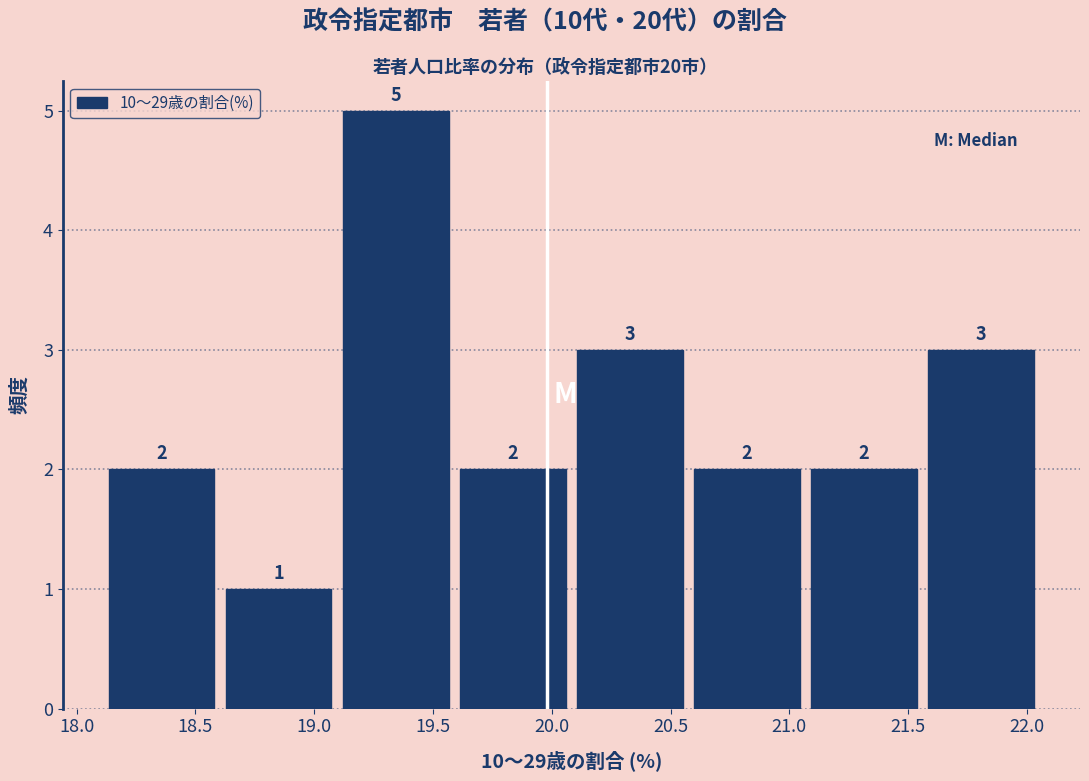

Over which range of the x-axis is the bar tallest?

19.10 to 19.60